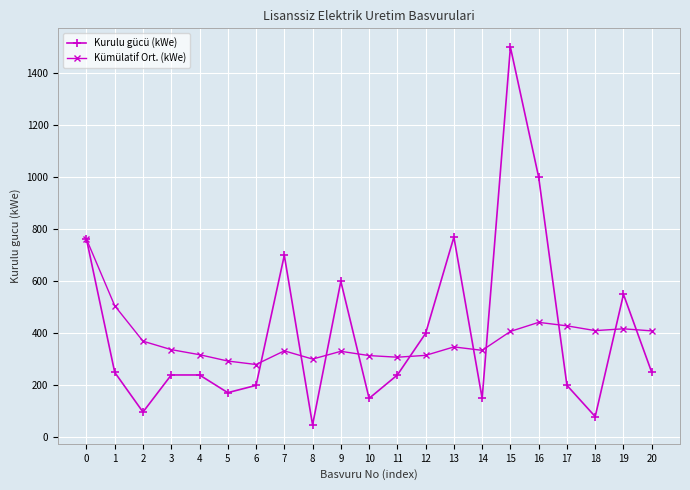

What are all the series names shown in the legend?

Kurulu gücü (kWe), Kümülatif Ort. (kWe)